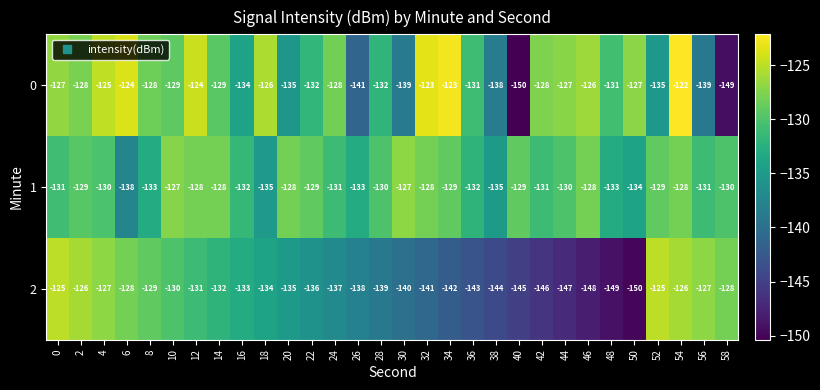

At which label is 2 closest to -137?

24